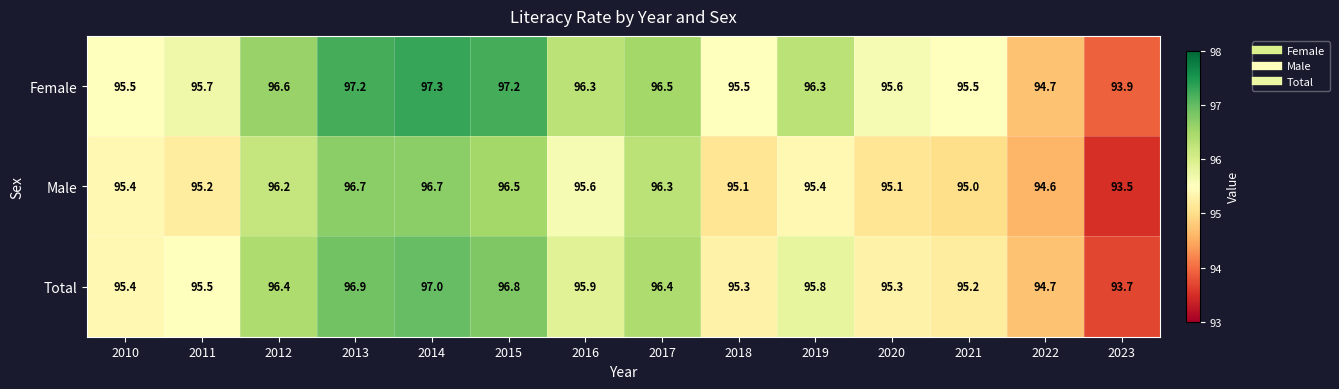

Which series has the widest spread of values?

Female